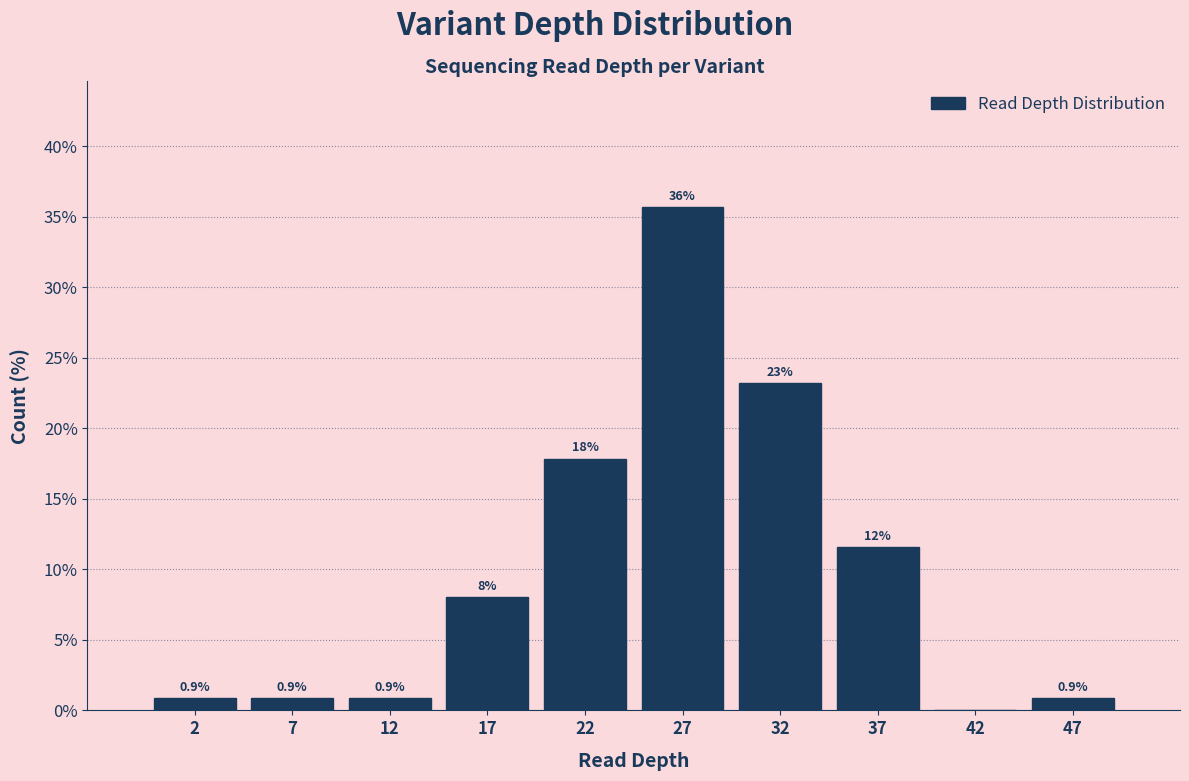

Over which range of the x-axis is the bar tallest?

25 to 30